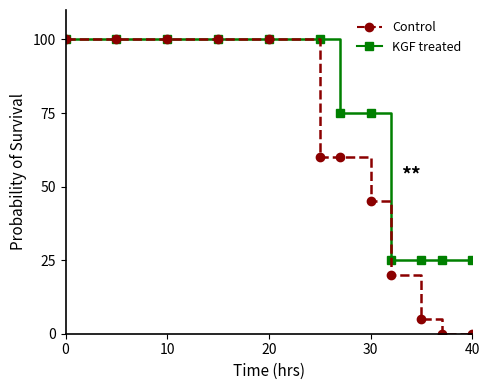

At how many categories does at least one series exceed 58?

8